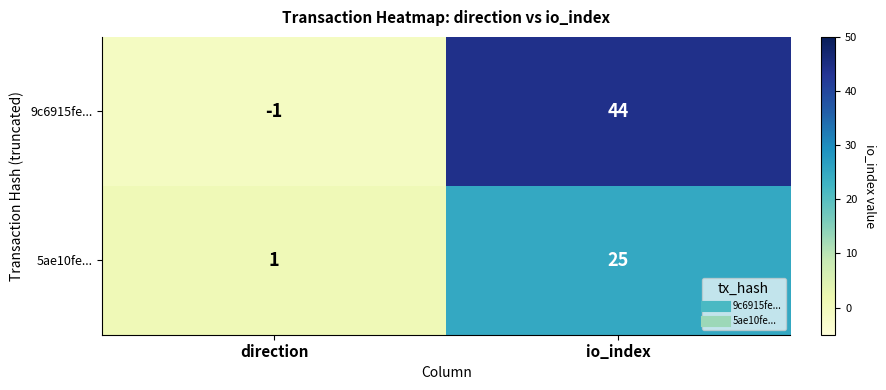

What is the spread (max minus min) of values at io_index?

19